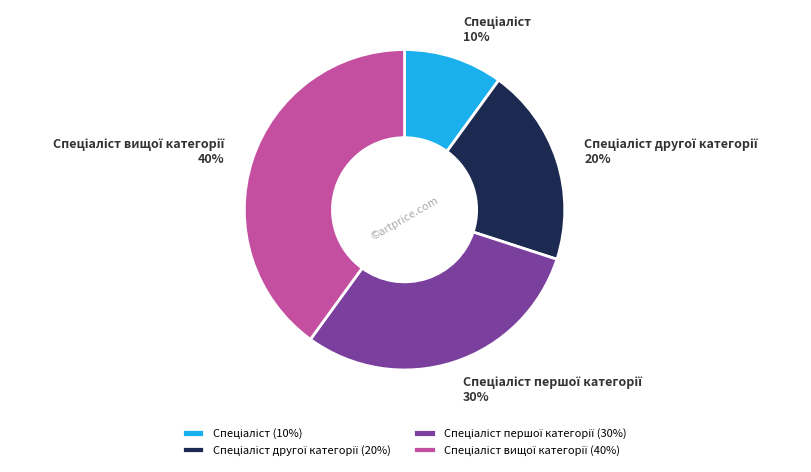

To the nearest percent, what is the average slice percentage?

25%